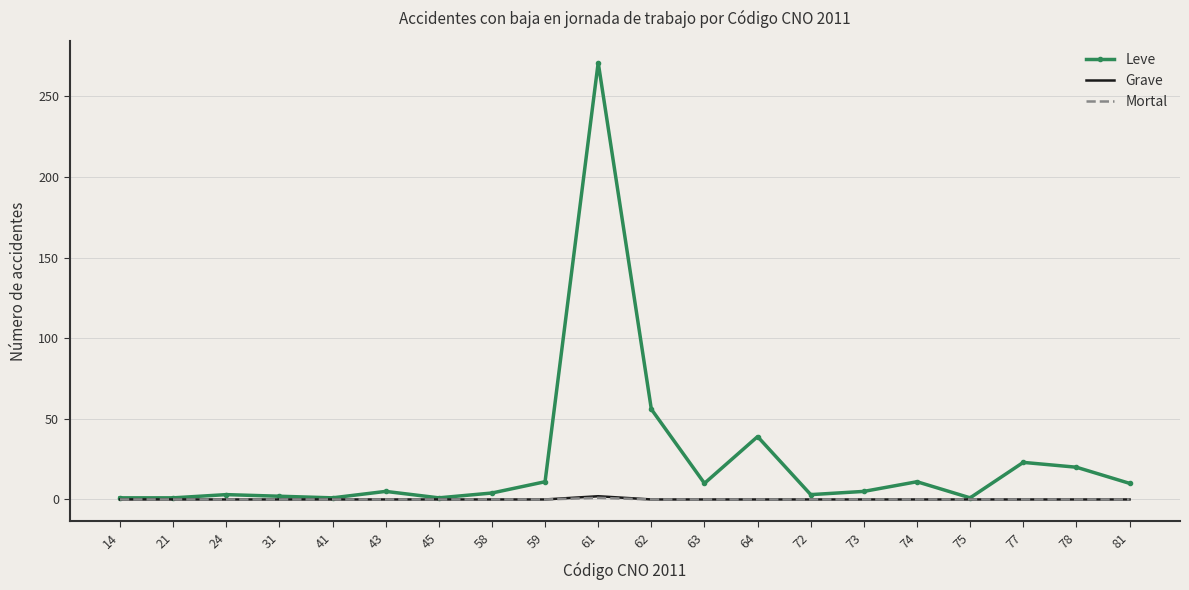

The Grave series shows 0 at 64. True or false?

True